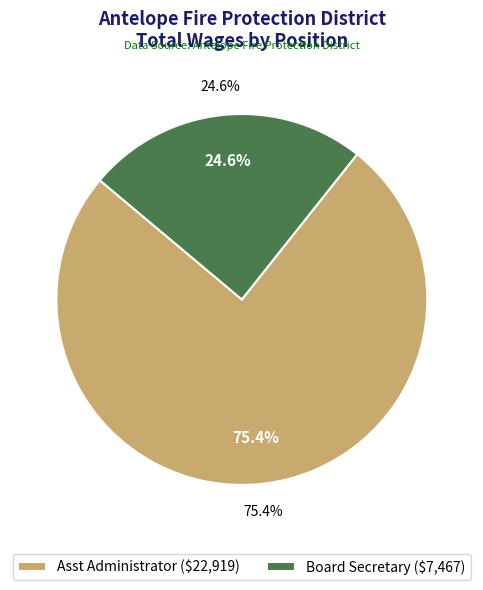

What percentage is the Asst Administrator slice, to the nearest percent?

75%